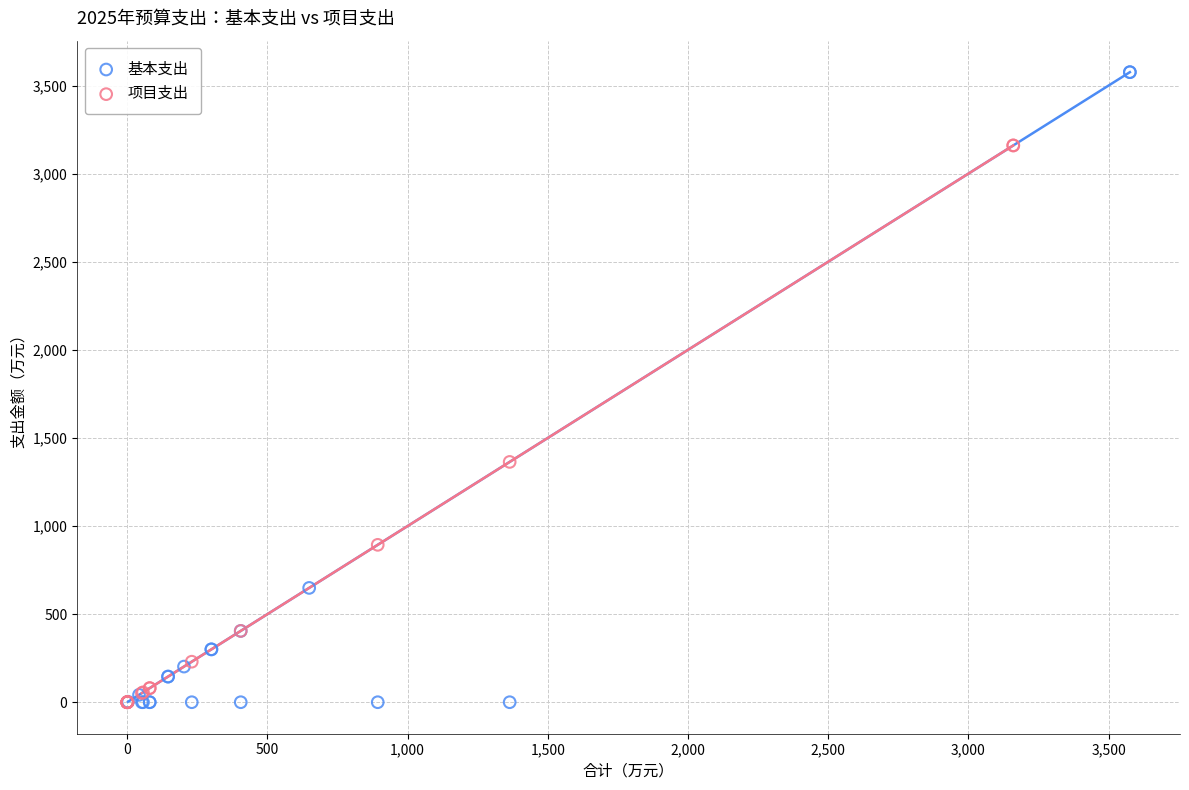

Which series contains the highest Y value?

基本支出